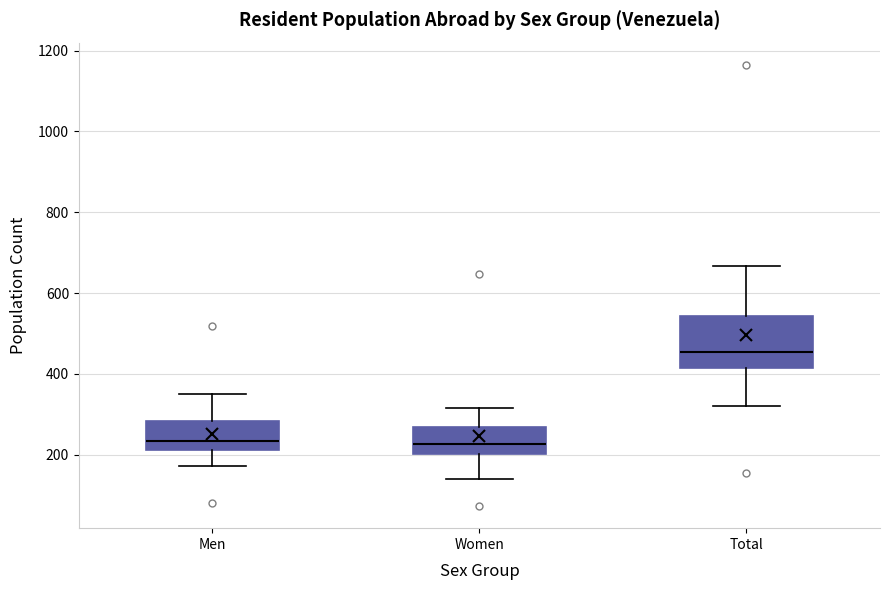

Reading left to right, read every box against the y-axis: the position of its median line, the range the box covers, and the ends of its whiskers. The values are not printed on the chart, so give them approximately, as read against the axis.

Men: median 240, box 220 to 280, whiskers 180 to 360
Women: median 220, box 200 to 260, whiskers 140 to 320
Total: median 460, box 420 to 540, whiskers 320 to 660